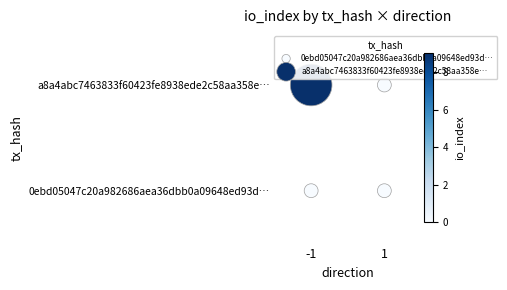

What are all the series names shown in the legend?

0ebd05047c20a982686aea36dbb0a09648ed93d…, a8a4abc7463833f60423fe8938ede2c58aa358e…